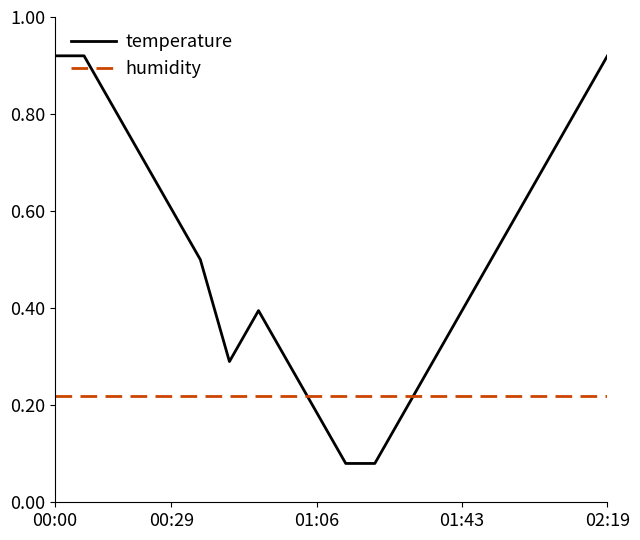

List the series in order of their overall mean, lowest first.

humidity, temperature